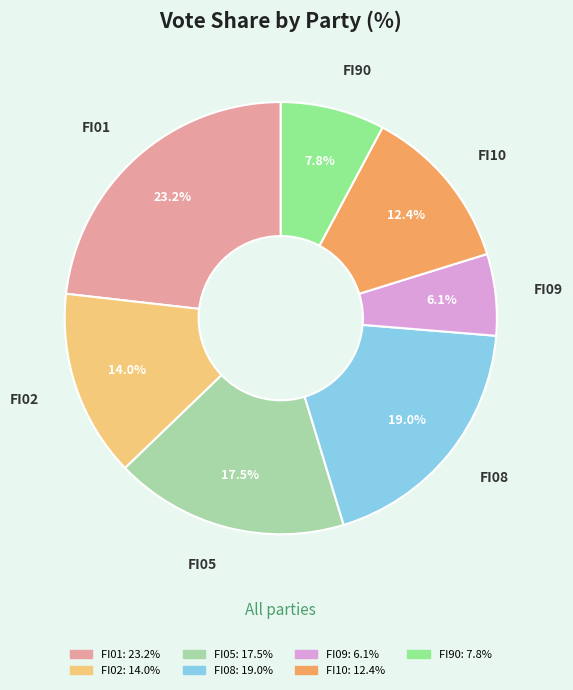

Is the sum of FI10 and FI01 greater than half?

No